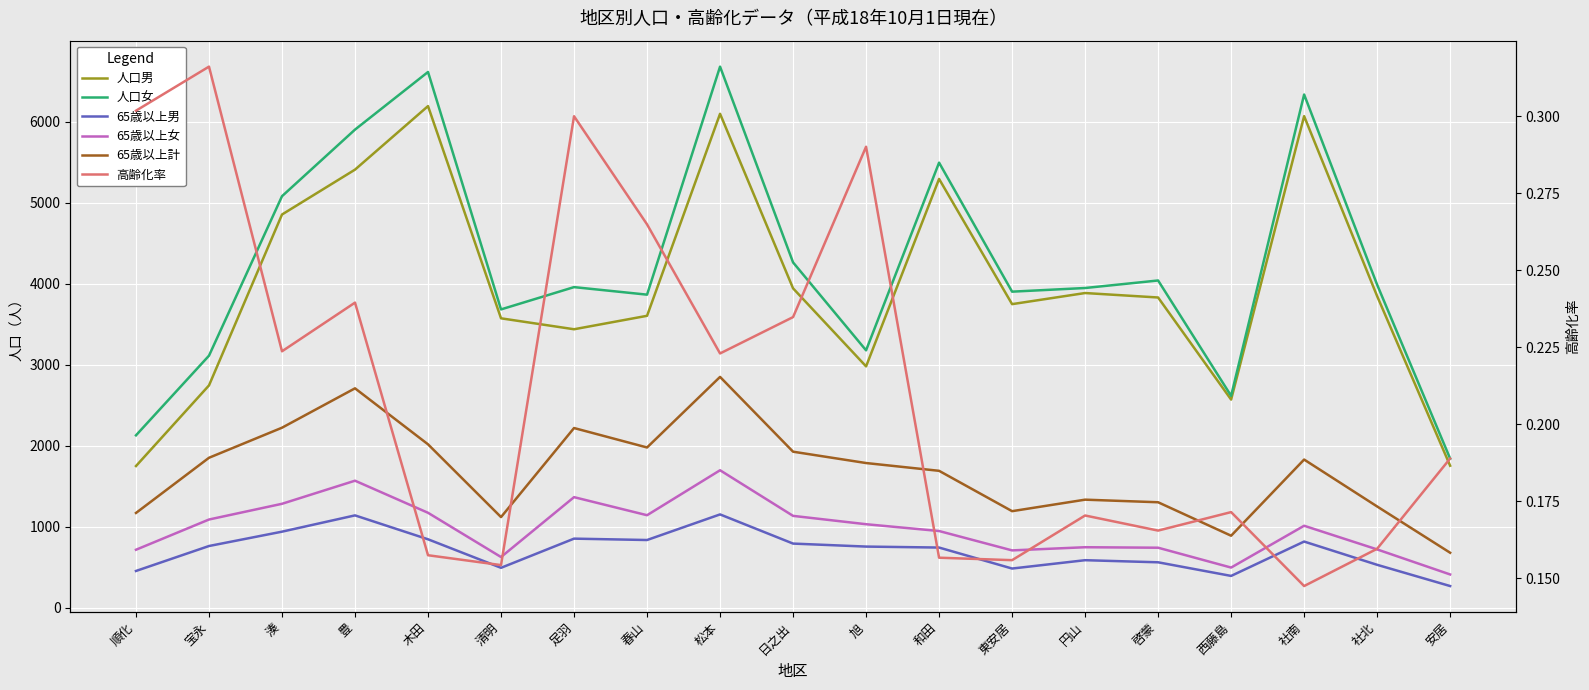

Between 春山 and 啓蒙, which series saw the biggest shift?

65歳以上計